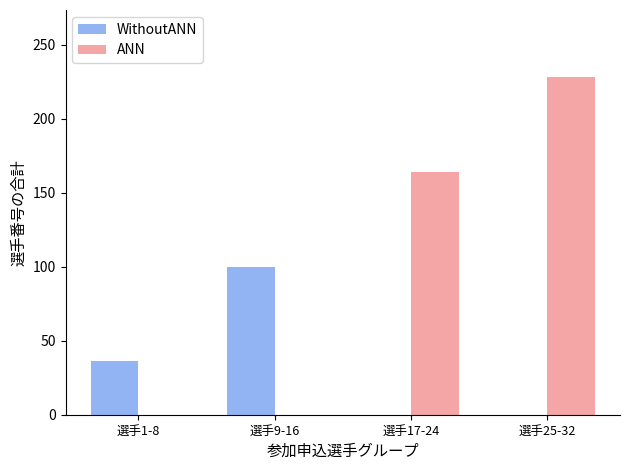

What is the maximum value for ANN?

228